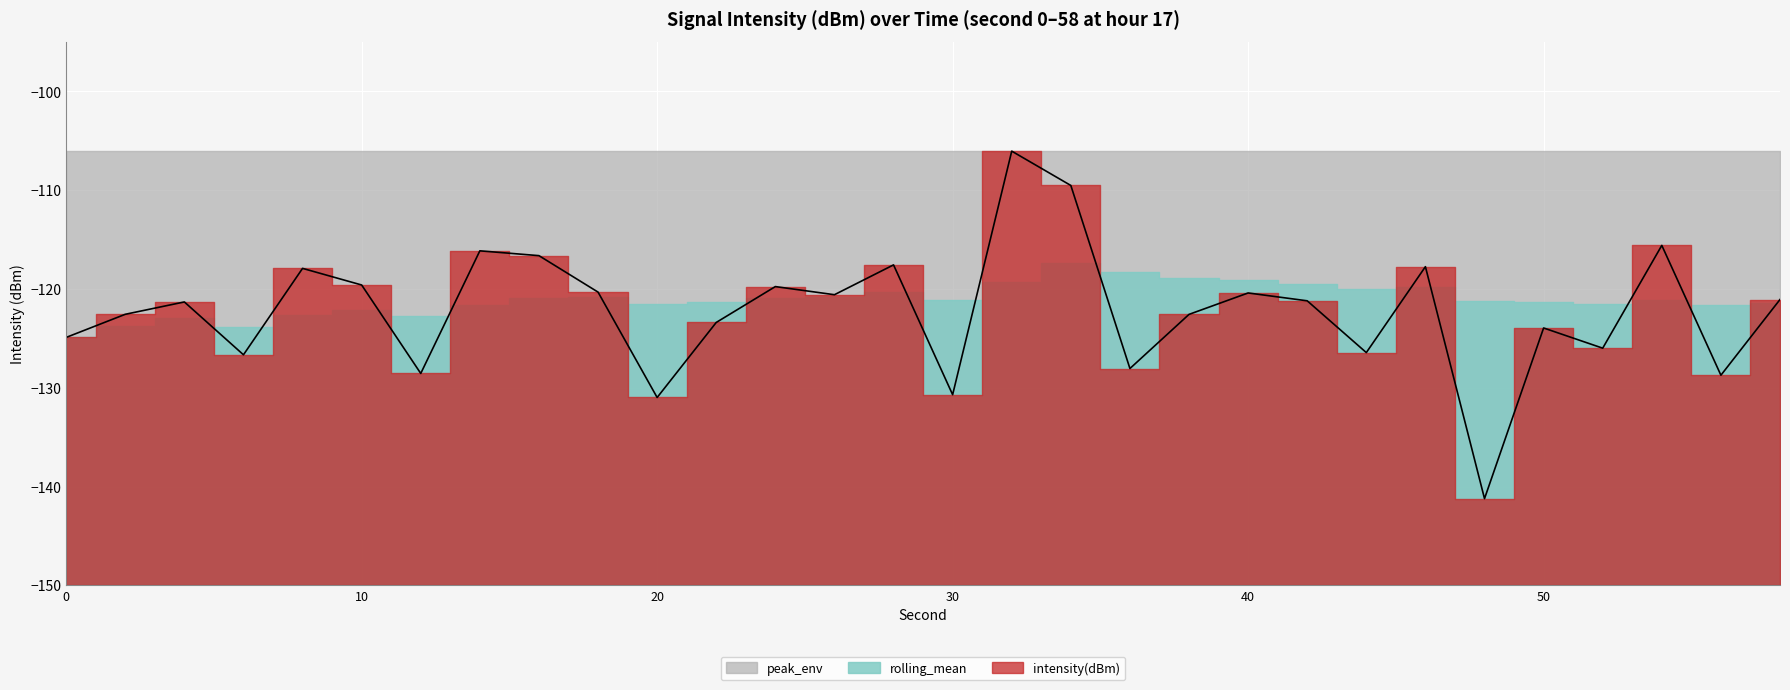

Rank the series by their maximum value, from highest to lowest.

intensity(dBm), peak_env, rolling_mean